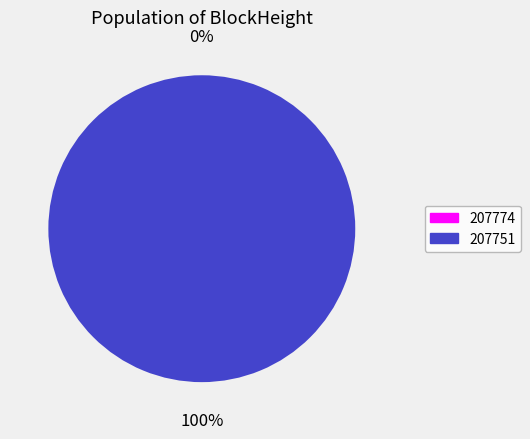

What is the largest slice in the pie chart?

207751